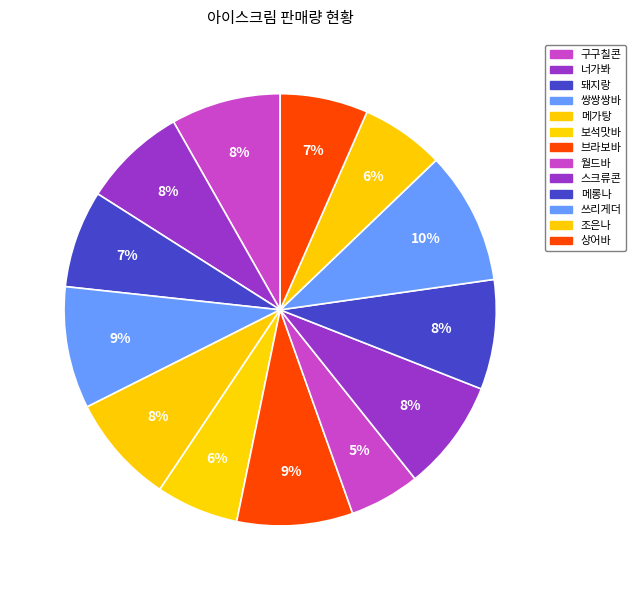

Is the sum of 스크류콘 and 메가탕 greater than half?

No